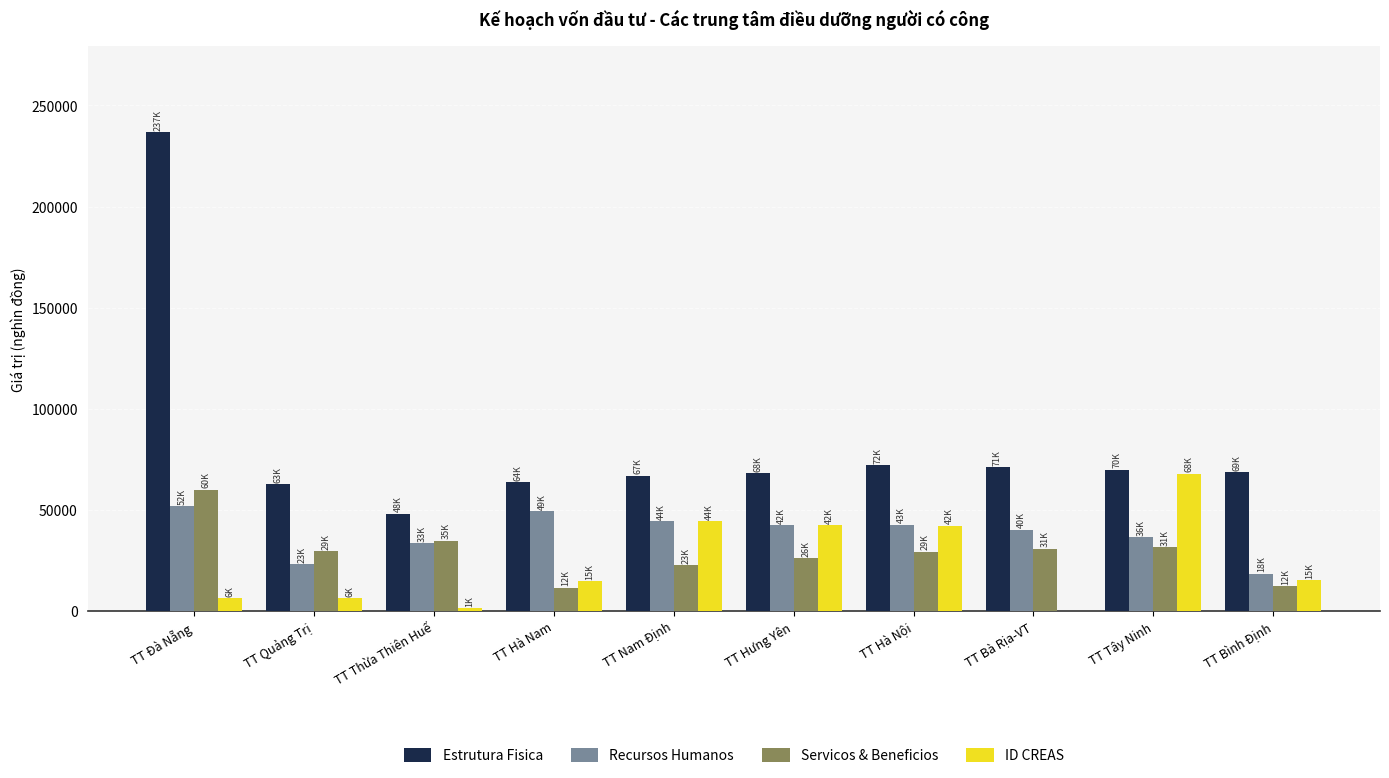

What is the sum of all ID CREAS values?

240580